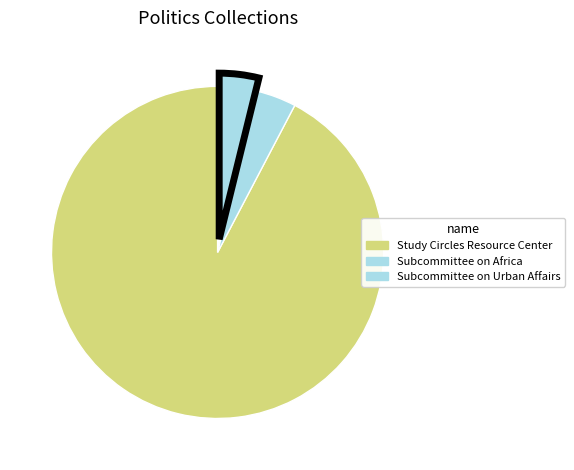

What percentage is the Study Circles Resource Center slice, to the nearest percent?

92%